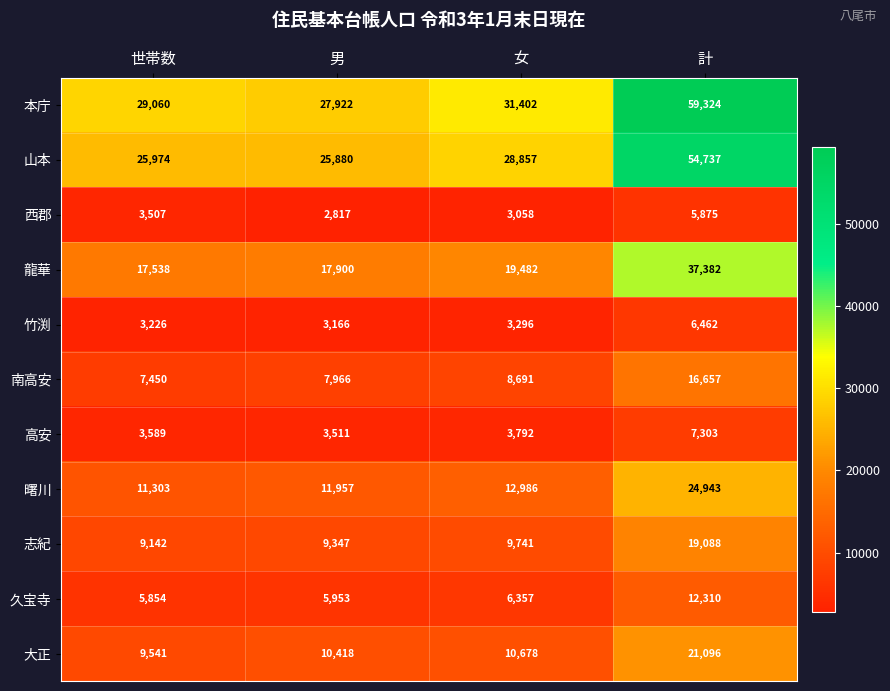

Count the number of data series in this chart.

11